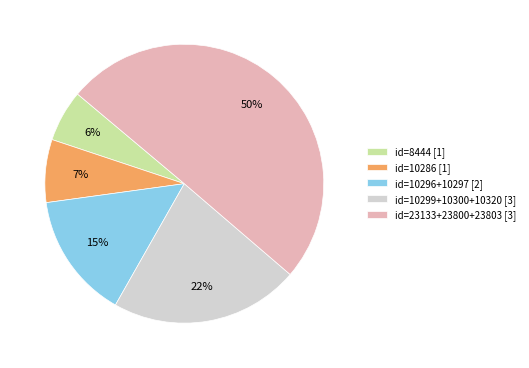

Count the number of slices in the pie.

5